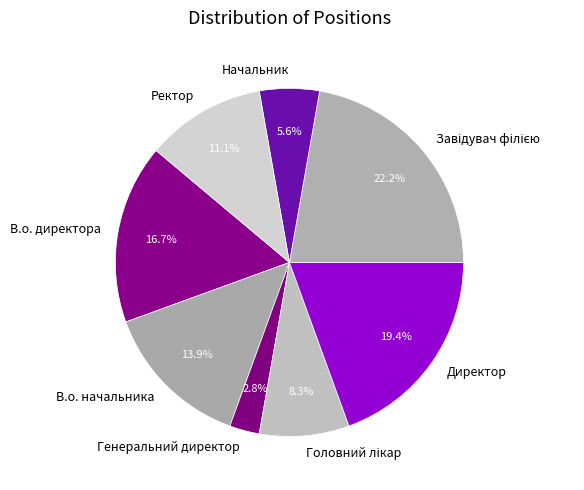

Which slice is the smallest?

Генеральний директор